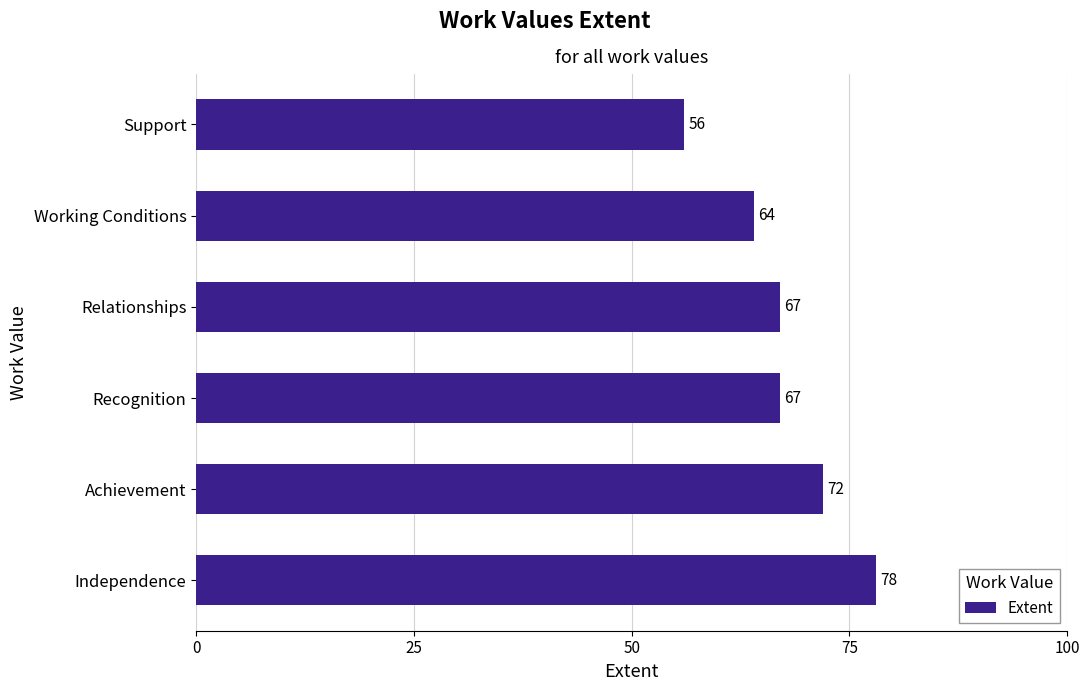

Are the bars horizontal?

Yes